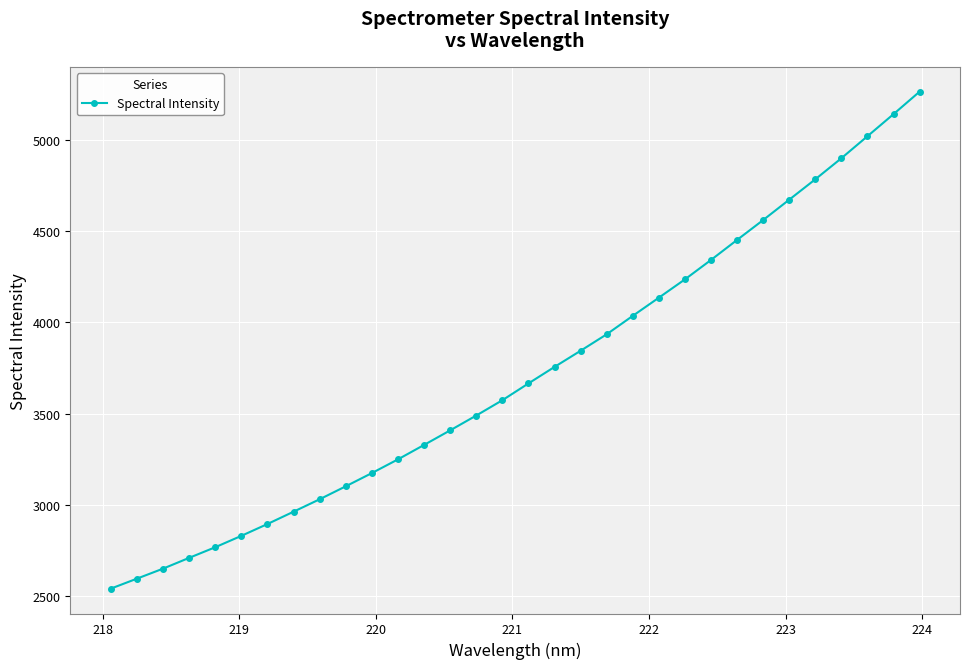

What is the difference between the maximum and second lowest values?

2669.7